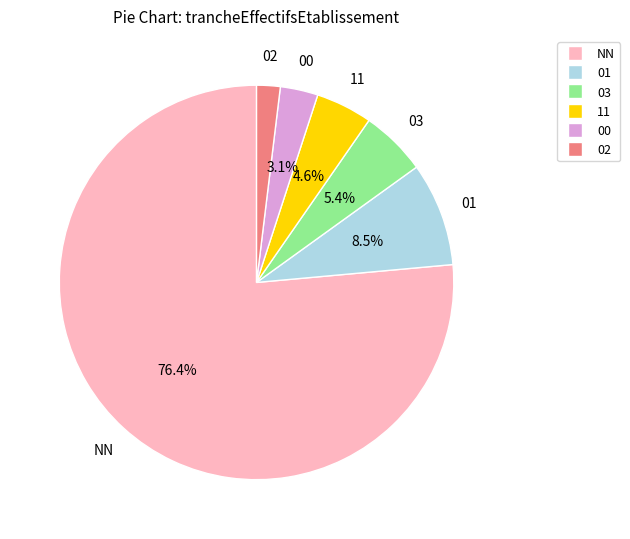

What percentage is the 11 slice, to the nearest percent?

5%